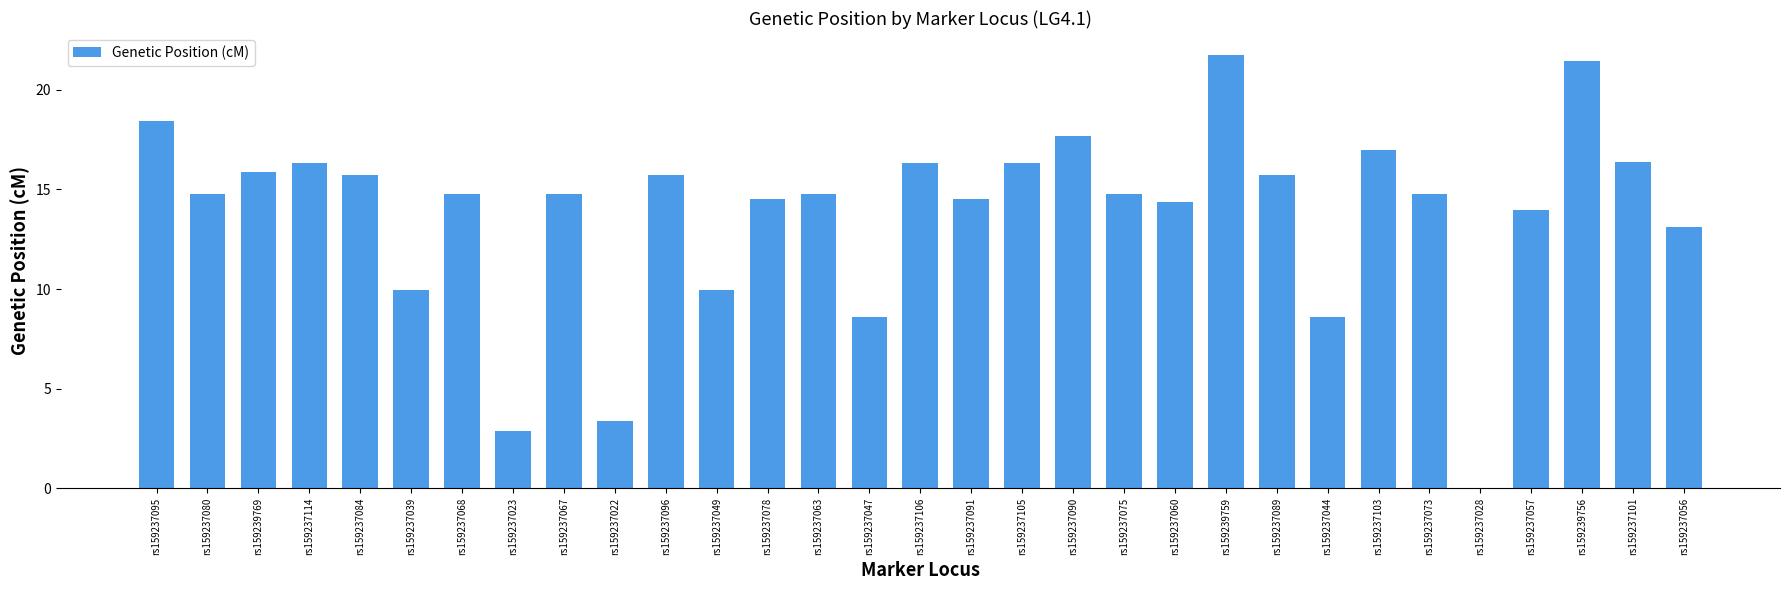

The chart shows a value of 26.5 at rs159237096. True or false?

False